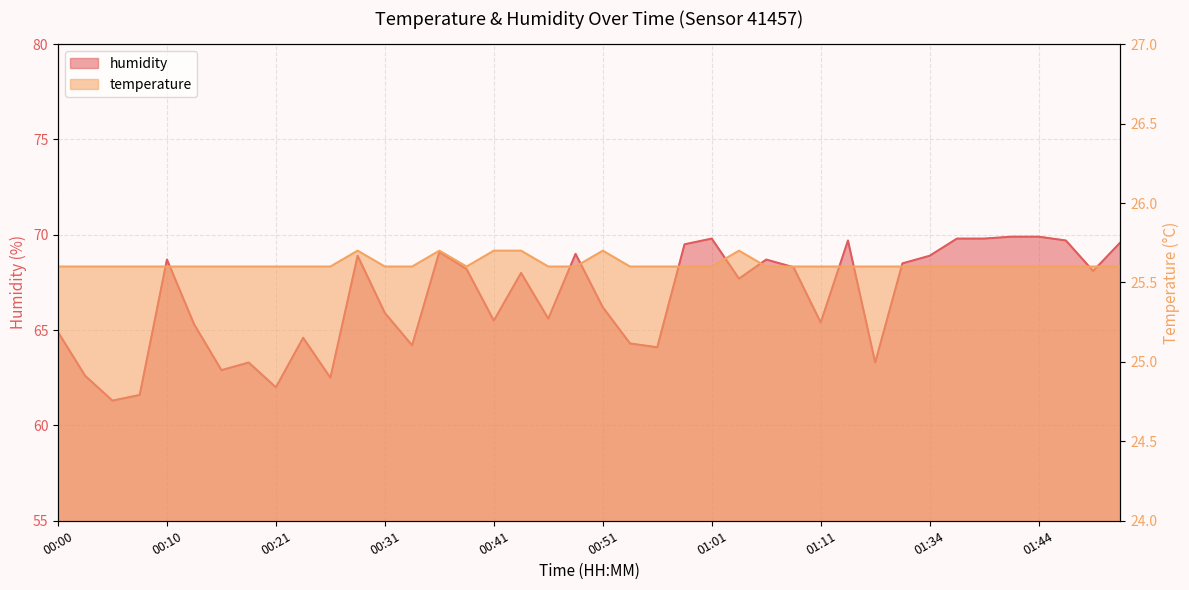

Which series has the widest spread of values?

humidity